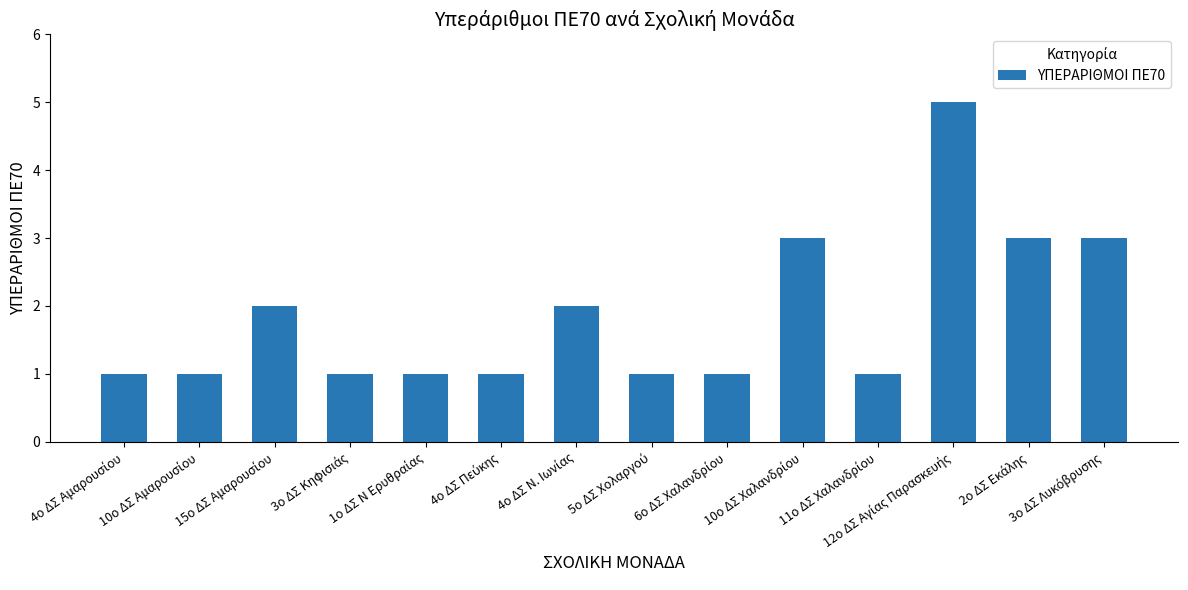

What is the maximum value shown in the chart?

5